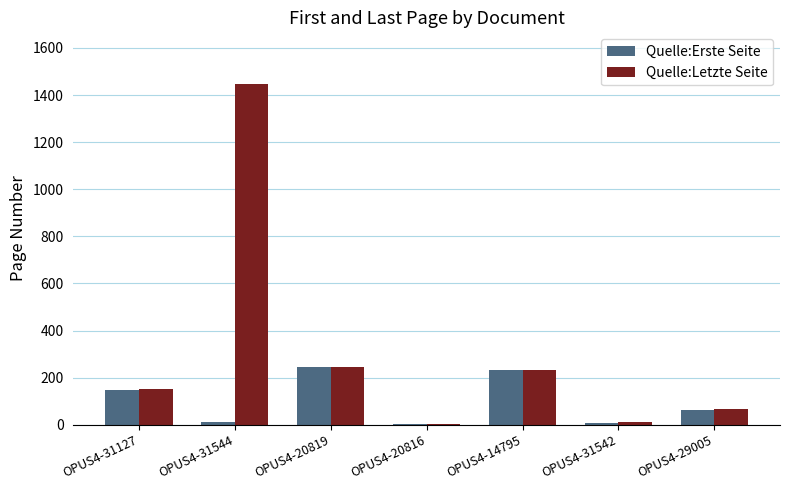

How many groups of bars are there?

7